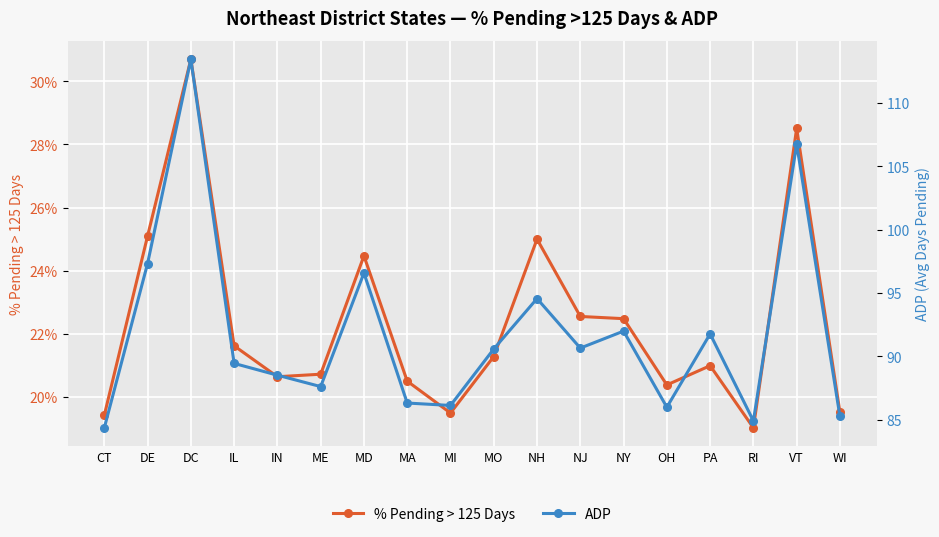

True or false: ADP has a value of 106.8 at VT.

True